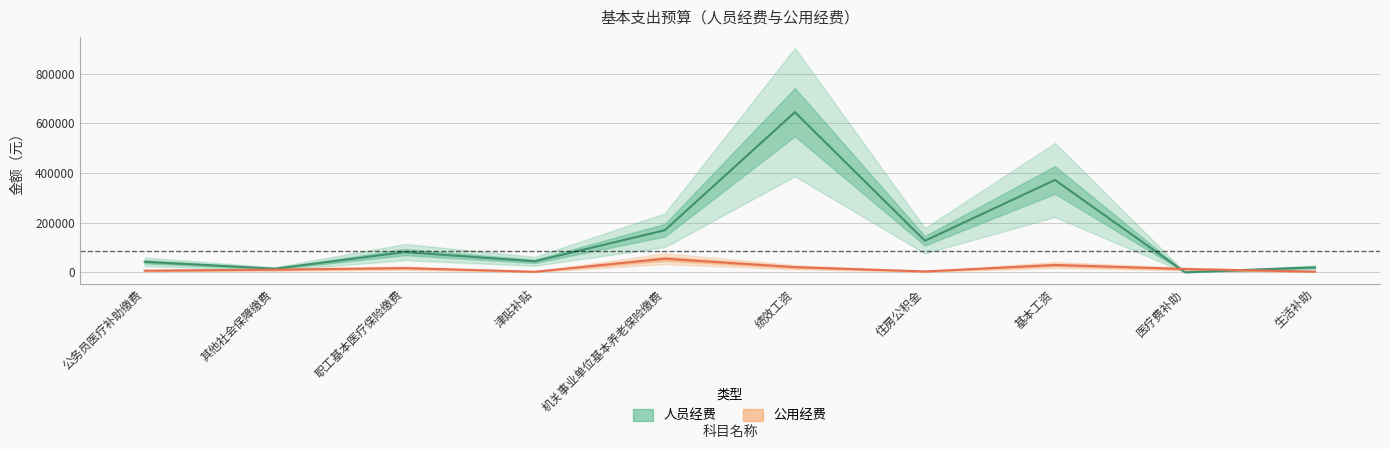

Which series has the largest range (max minus min)?

人员经费